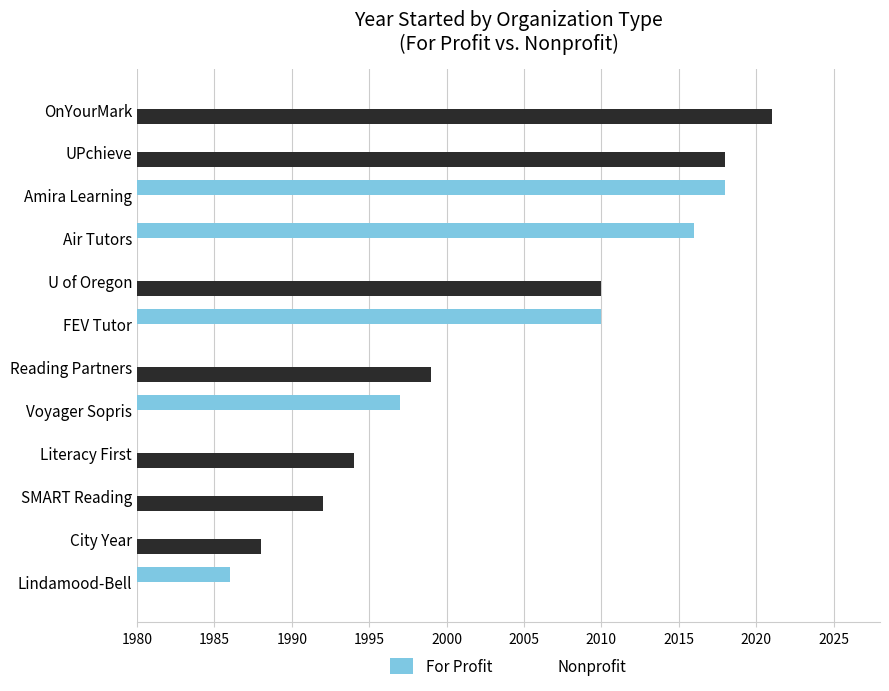

What are all the series names shown in the legend?

For Profit, Nonprofit